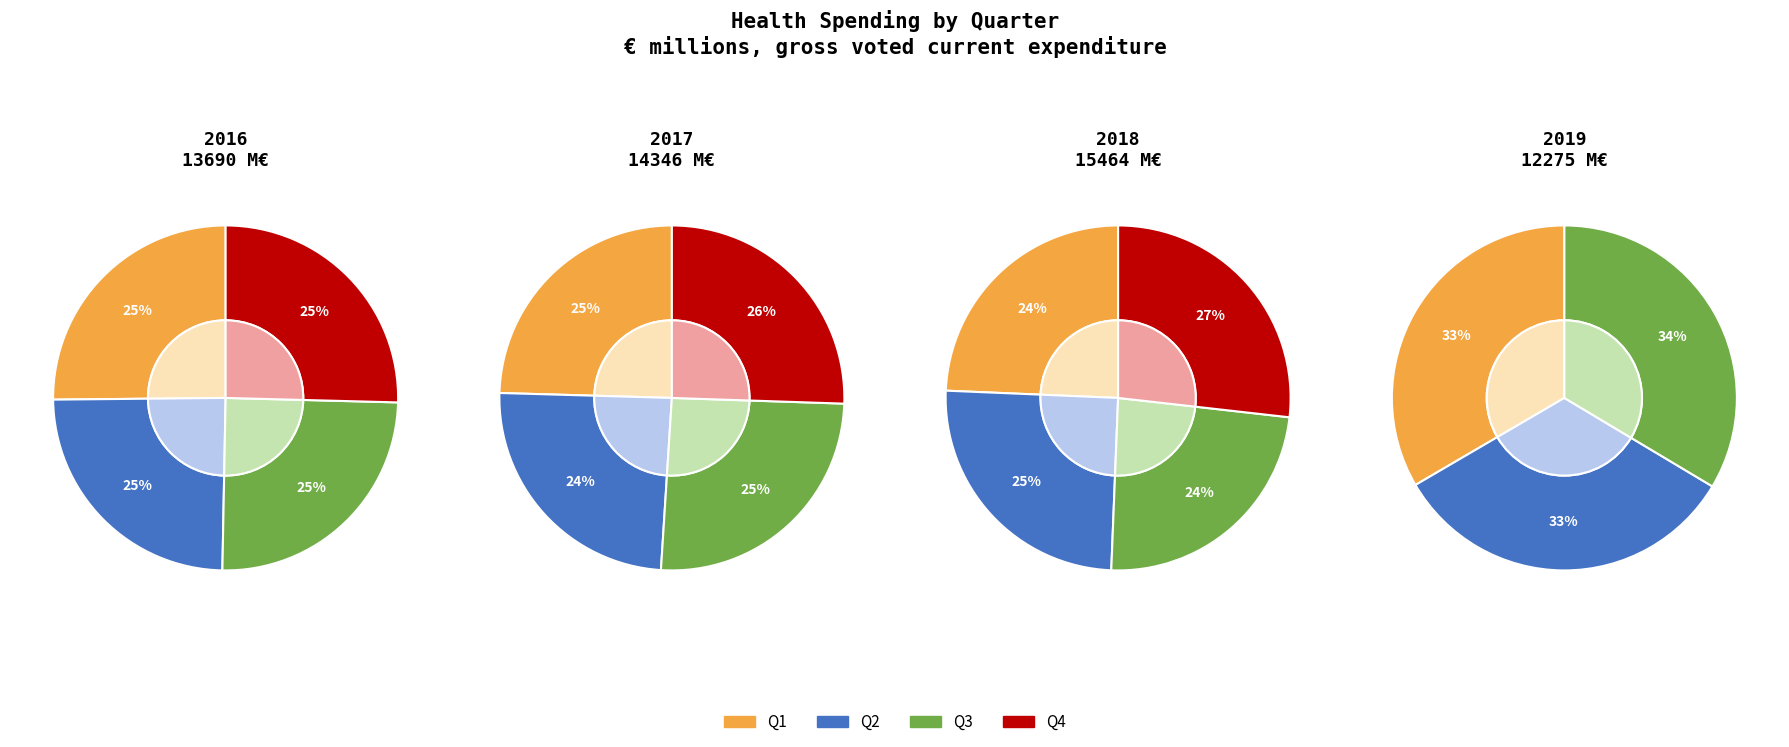

Is there a majority slice in this chart?

No